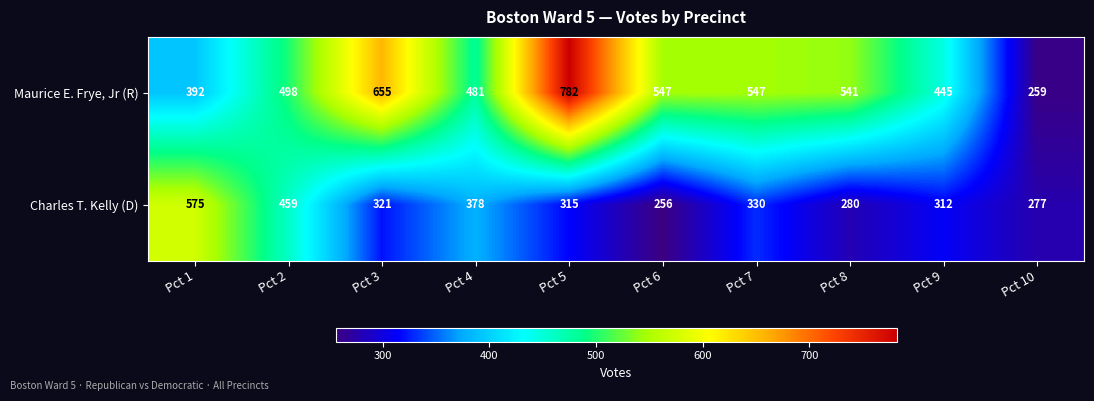

What is the greatest value displayed?

782